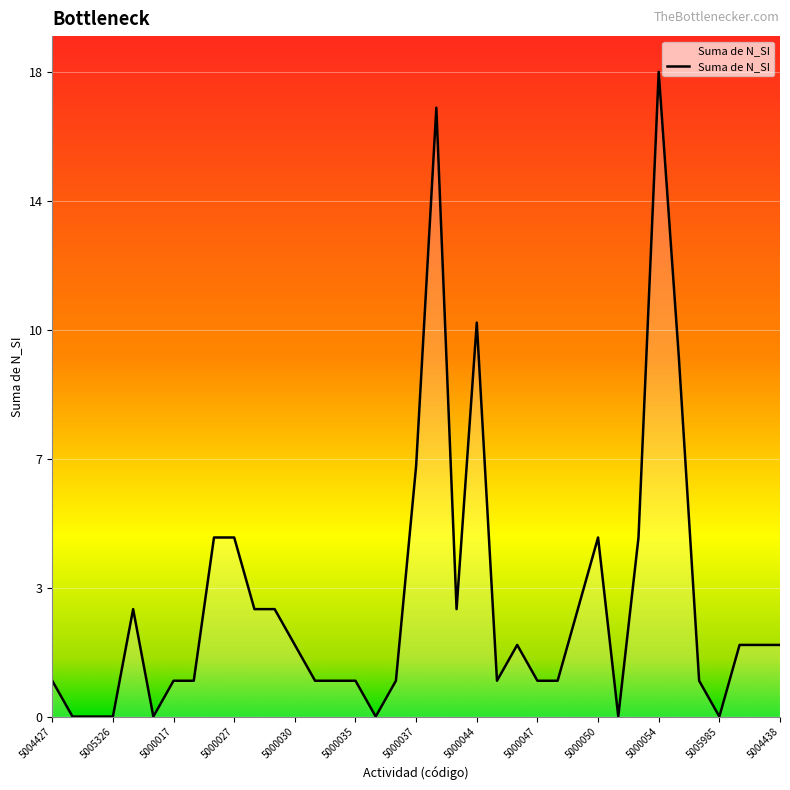

Does the chart have visible grid lines?

Yes